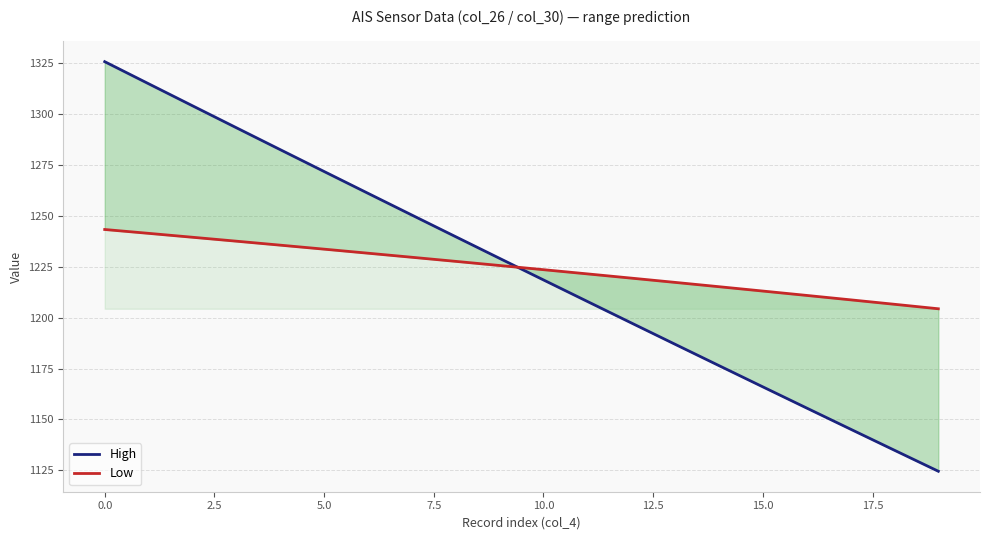

What is the minimum value shown in the chart?

1124.6